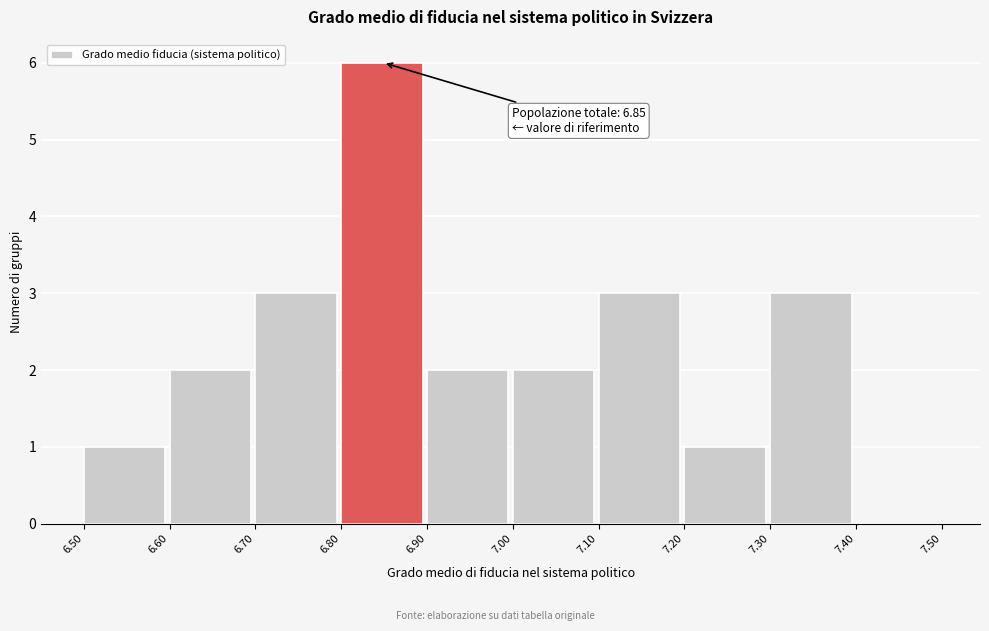

Over which range of the x-axis is the bar tallest?

6.80 to 6.90